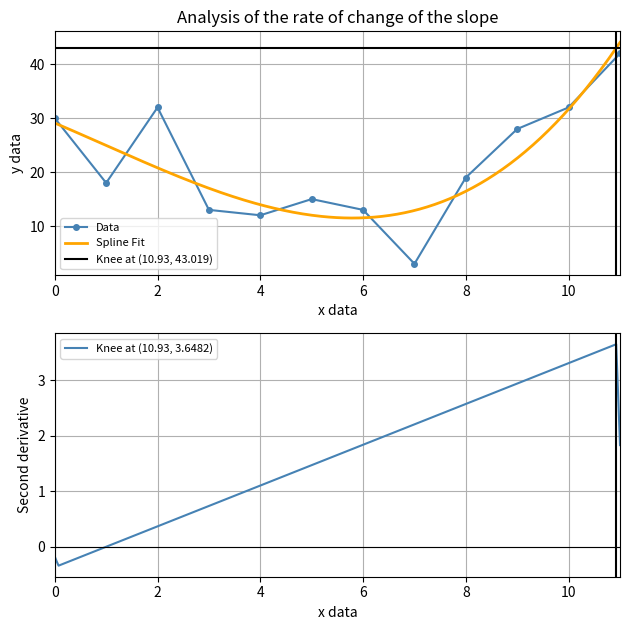

Reading right to left, what are all the values shown in this chart?

42	32	28	19	3	13	15	12	13	32	18	30